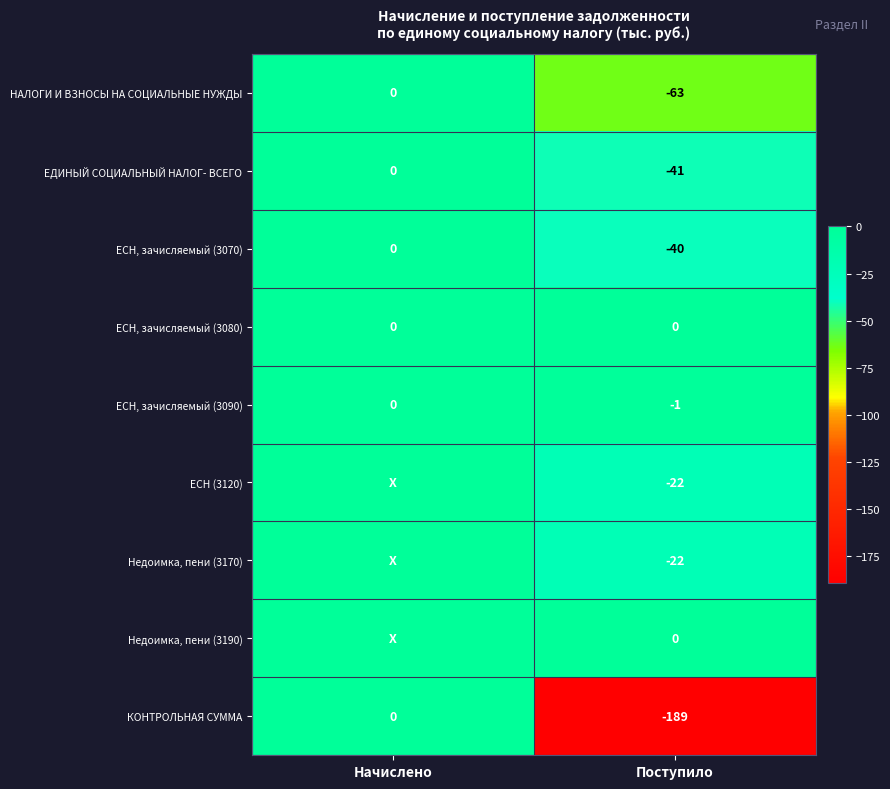

What is the total value across all series at Поступило?

-378